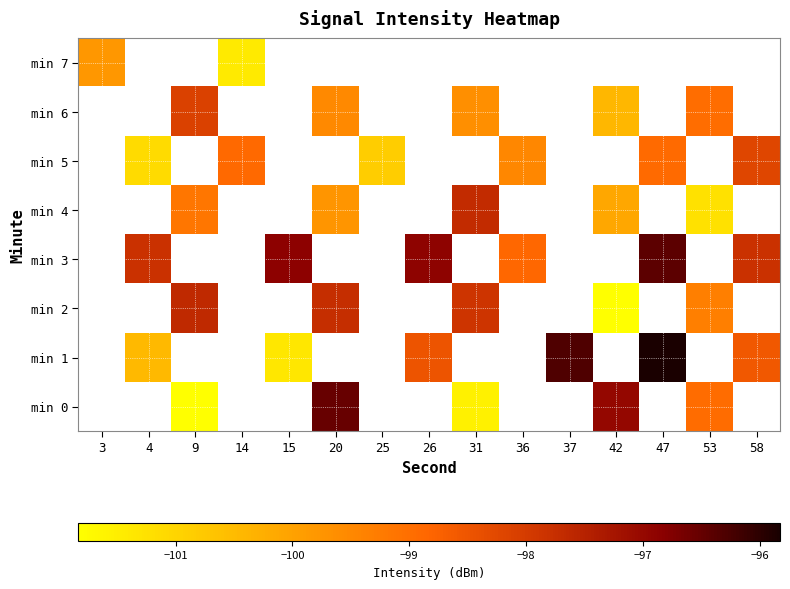

Which has a higher value, 58 or 20?

20